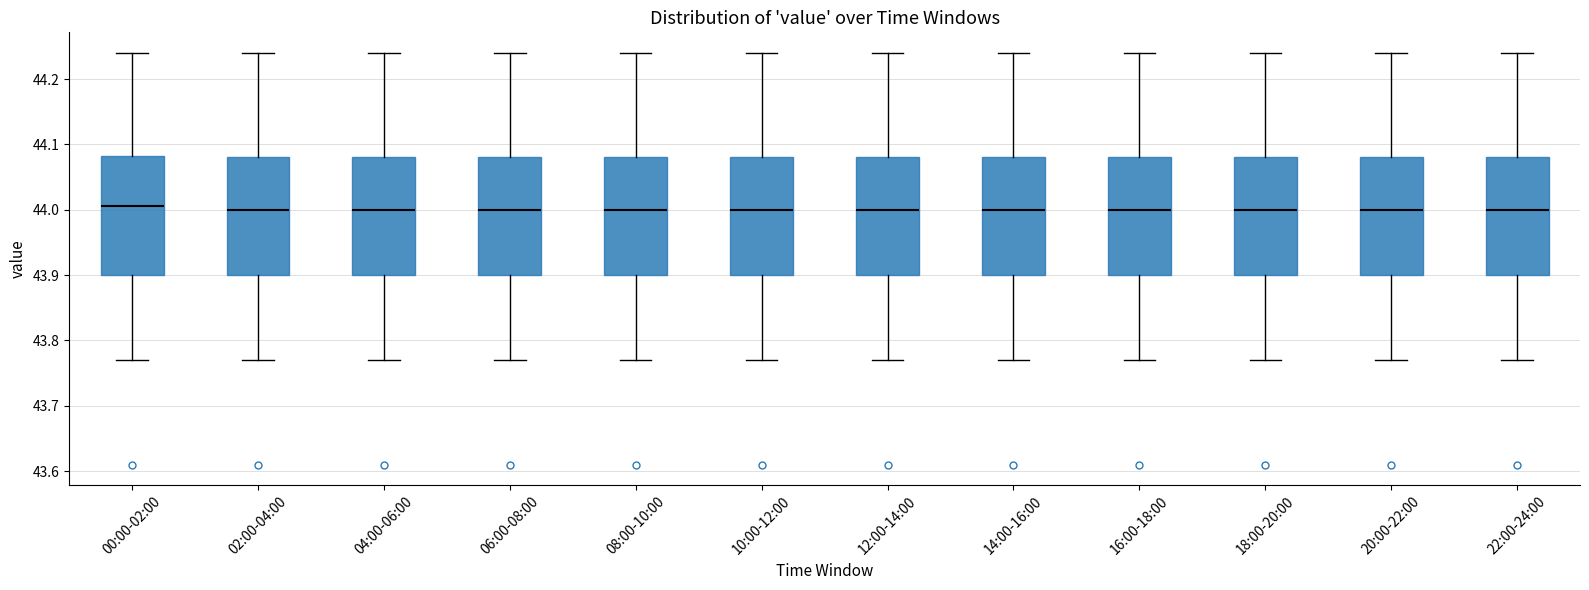

Reading left to right, transcribe this box plot: for each box, give where its median line is, the range the box spans, and where its two whiskers end, as read against the y-axis. The values are not printed on the chart, so give them approximately, as read against the axis.

00:00-02:00: median 44.01, box 43.90 to 44.08, whiskers 43.77 to 44.24
02:00-04:00: median 44.00, box 43.90 to 44.08, whiskers 43.77 to 44.24
04:00-06:00: median 44.00, box 43.90 to 44.08, whiskers 43.77 to 44.24
06:00-08:00: median 44.00, box 43.90 to 44.08, whiskers 43.77 to 44.24
08:00-10:00: median 44.00, box 43.90 to 44.08, whiskers 43.77 to 44.24
10:00-12:00: median 44.00, box 43.90 to 44.08, whiskers 43.77 to 44.24
12:00-14:00: median 44.00, box 43.90 to 44.08, whiskers 43.77 to 44.24
14:00-16:00: median 44.00, box 43.90 to 44.08, whiskers 43.77 to 44.24
16:00-18:00: median 44.00, box 43.90 to 44.08, whiskers 43.77 to 44.24
18:00-20:00: median 44.00, box 43.90 to 44.08, whiskers 43.77 to 44.24
20:00-22:00: median 44.00, box 43.90 to 44.08, whiskers 43.77 to 44.24
22:00-24:00: median 44.00, box 43.90 to 44.08, whiskers 43.77 to 44.24